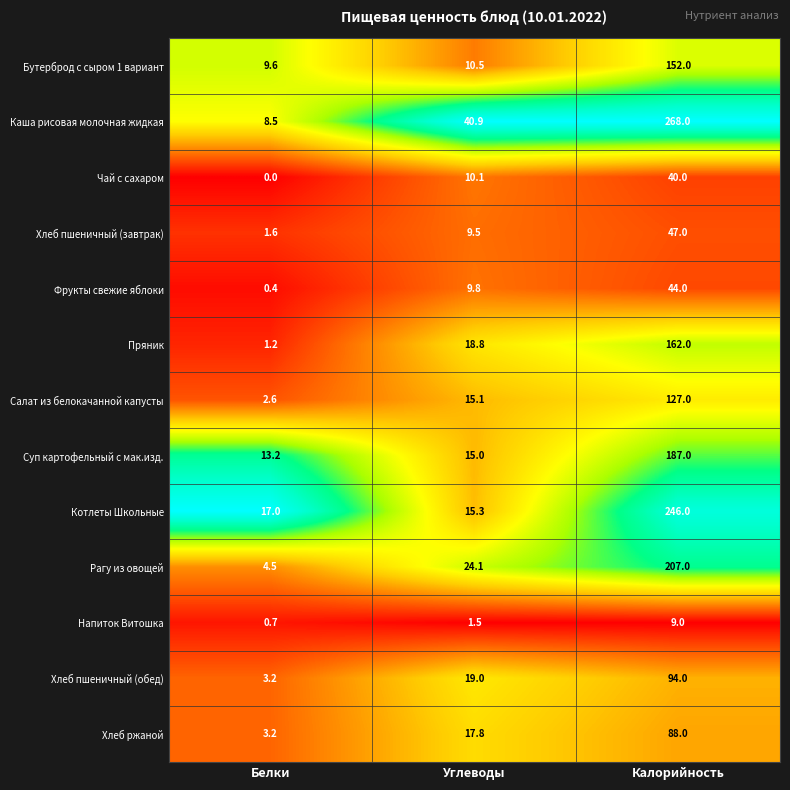

Where is Суп картофельный с мак.изд. nearest to the value 100?

Углеводы